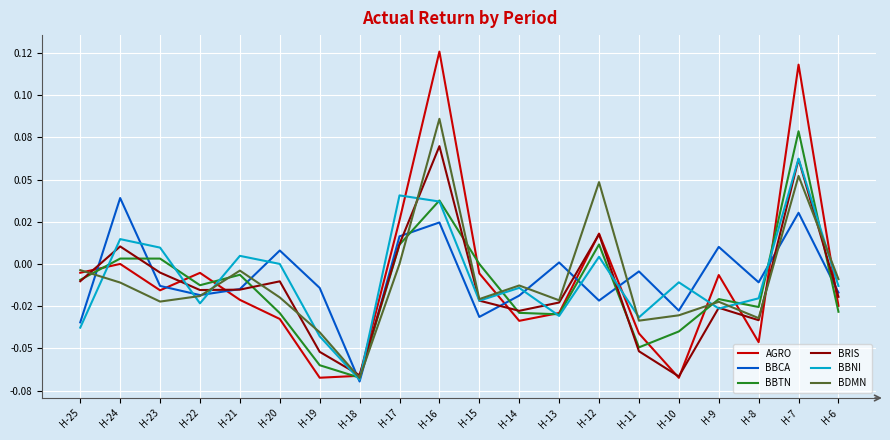

What are all the series names shown in the legend?

AGRO, BBCA, BBTN, BRIS, BBNI, BDMN